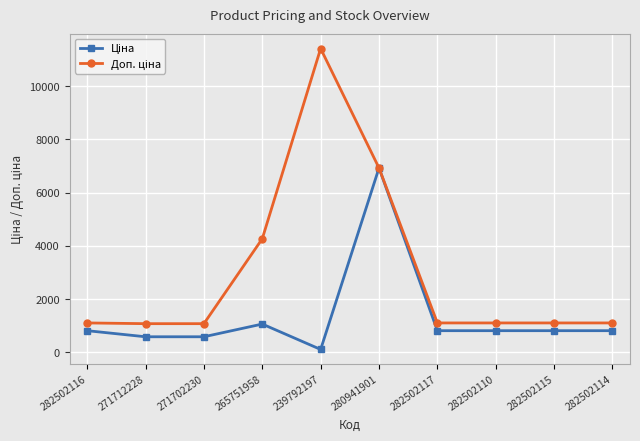

What is the total value across all series at 265751958?

5336.8